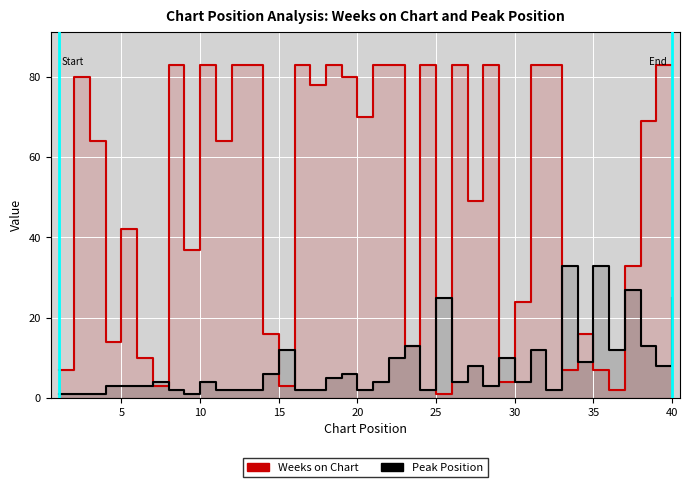

What is the lowest value of the Peak Position series?

1